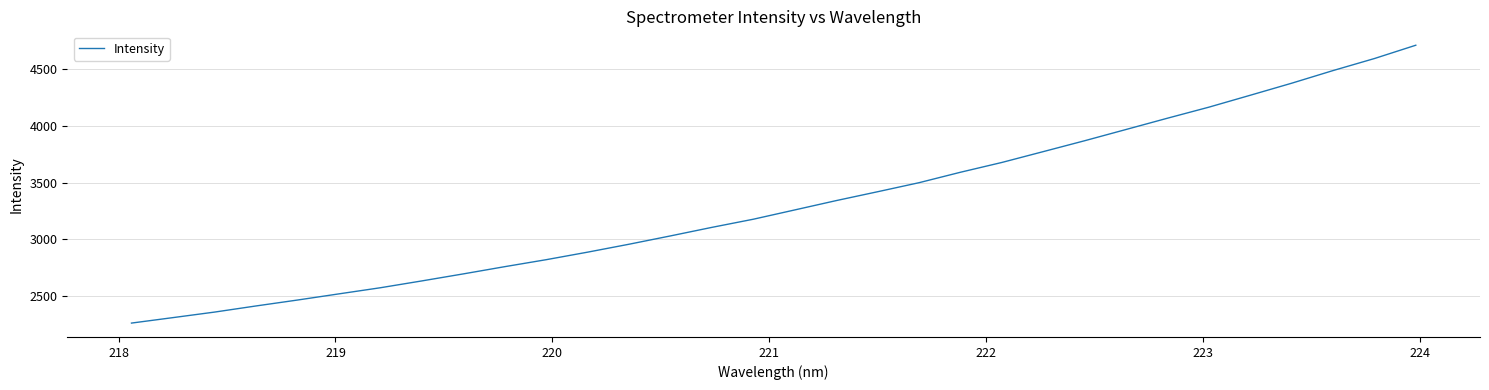

What is the minimum value shown in the chart?

2265.2